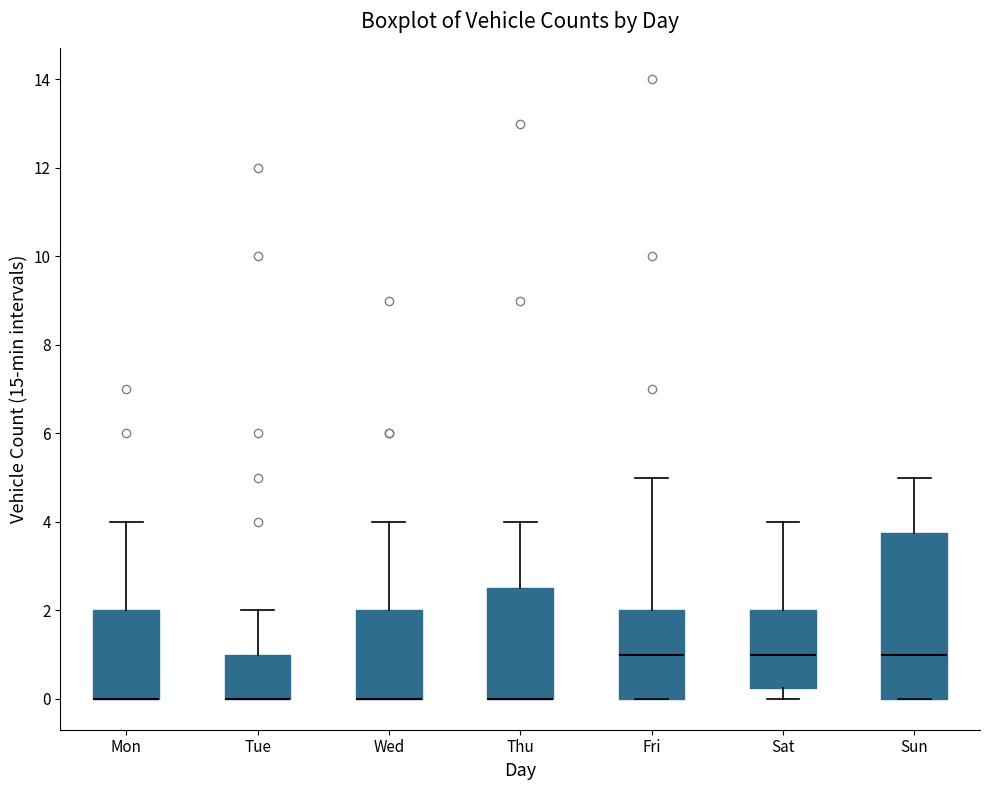

Reading left to right, read every box against the y-axis: the position of its median line, the range the box covers, and the ends of its whiskers. The values are not printed on the chart, so give them approximately, as read against the axis.

Mon: median 0.0 (drawn on the box's lower edge), box 0.0 to 2.0, whiskers 0.0 to 4.0
Tue: median 0.0 (drawn on the box's lower edge), box 0.0 to 1.0, whiskers 0.0 to 2.0
Wed: median 0.0 (drawn on the box's lower edge), box 0.0 to 2.0, whiskers 0.0 to 4.0
Thu: median 0.0 (drawn on the box's lower edge), box 0.0 to 2.6, whiskers 0.0 to 4.0
Fri: median 1.0, box 0.0 to 2.0, whiskers 0.0 to 5.0
Sat: median 1.0, box 0.2 to 2.0, whiskers 0.0 to 4.0
Sun: median 1.0, box 0.0 to 3.8, whiskers 0.0 to 5.0